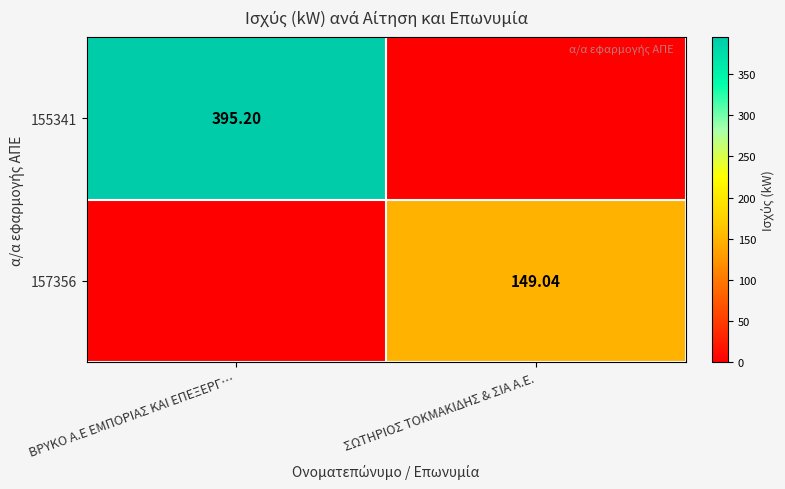

Which label corresponds to the largest value in the chart?

ΒΡΥΚΟ Α.Ε ΕΜΠΟΡΙΑΣ ΚAI ΕΠΕΞΕΡΓ…